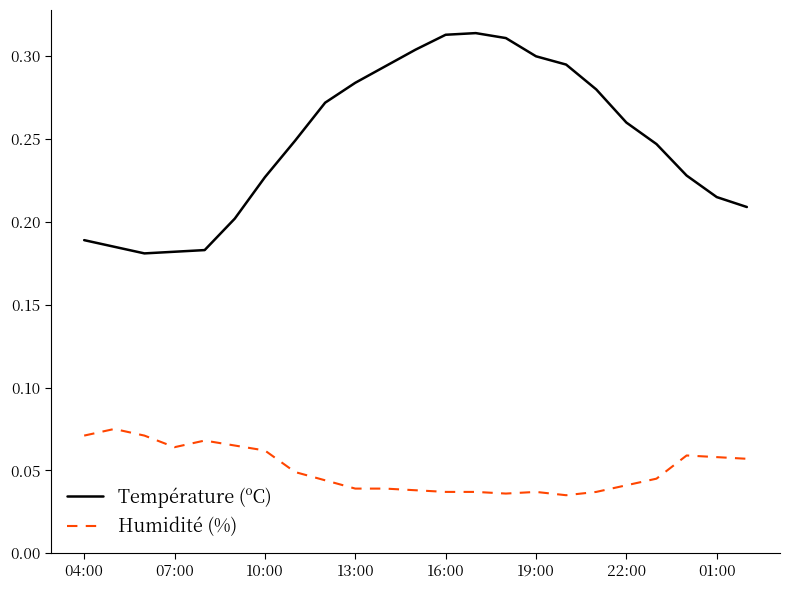

Rank the series by their maximum value, from highest to lowest.

Température (ºC), Humidité (%)